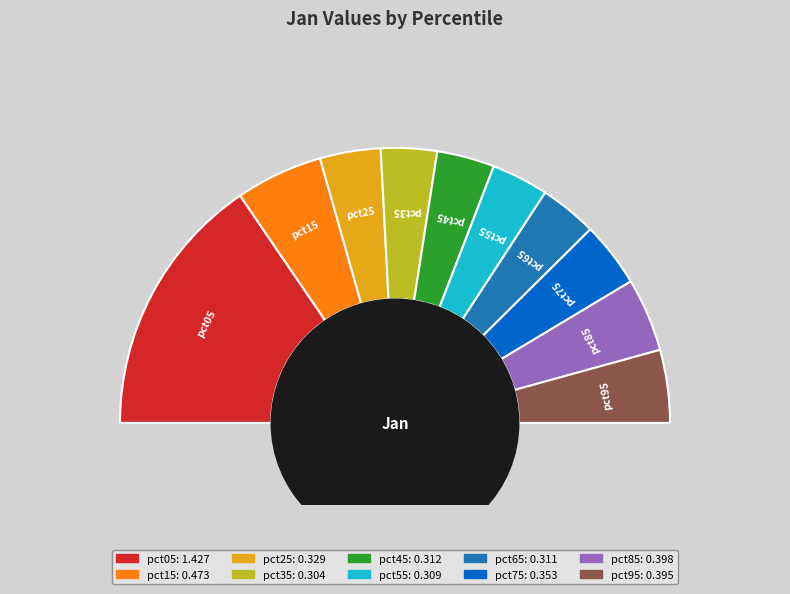

Does pct65 account for over 50% of the chart?

No